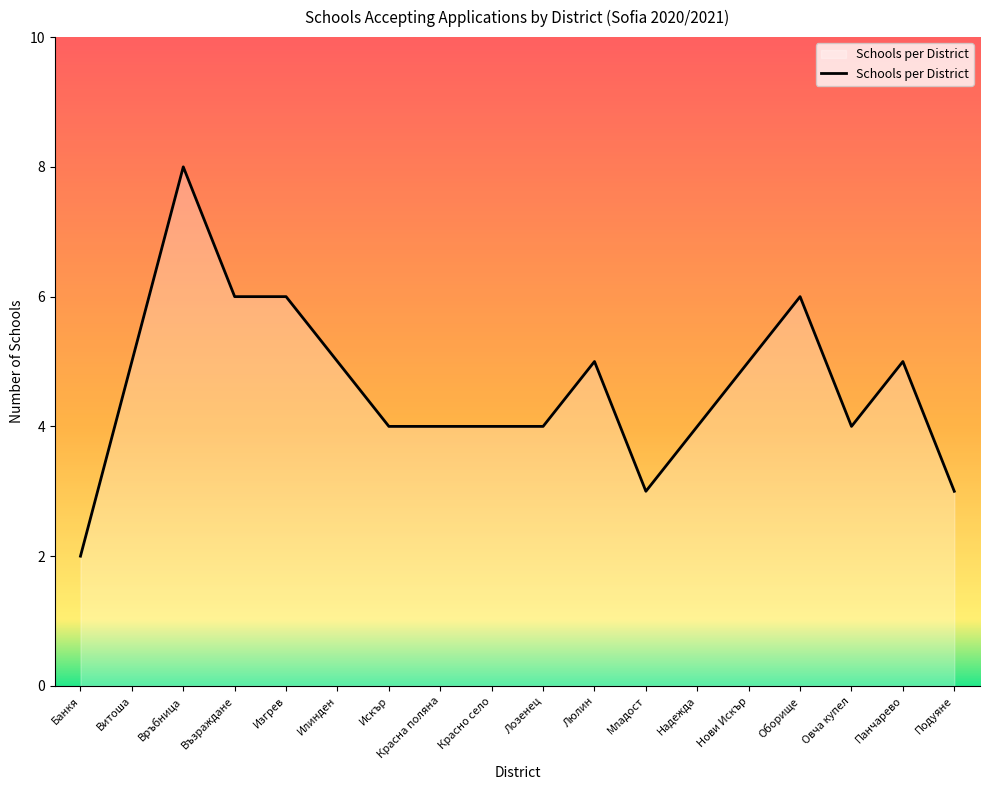

What is the difference between the maximum and second lowest values?

5